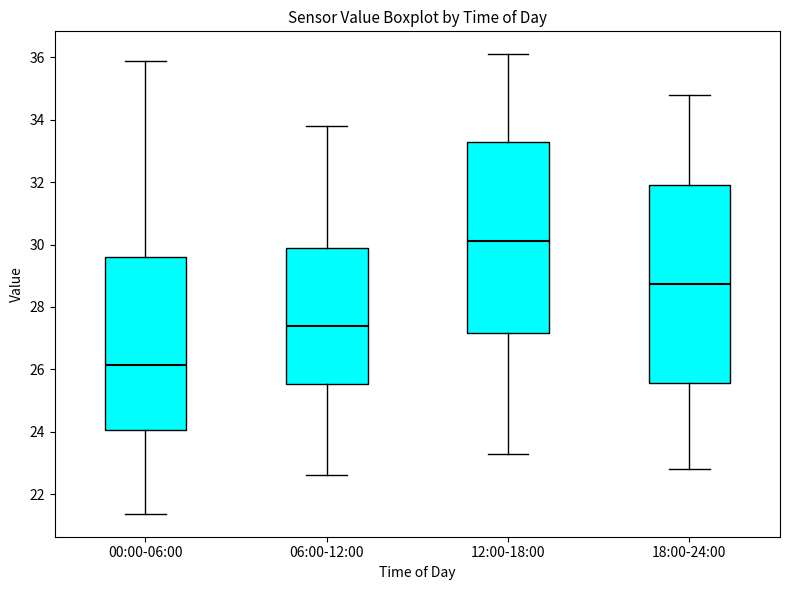

Which box has the highest median line?

12:00-18:00